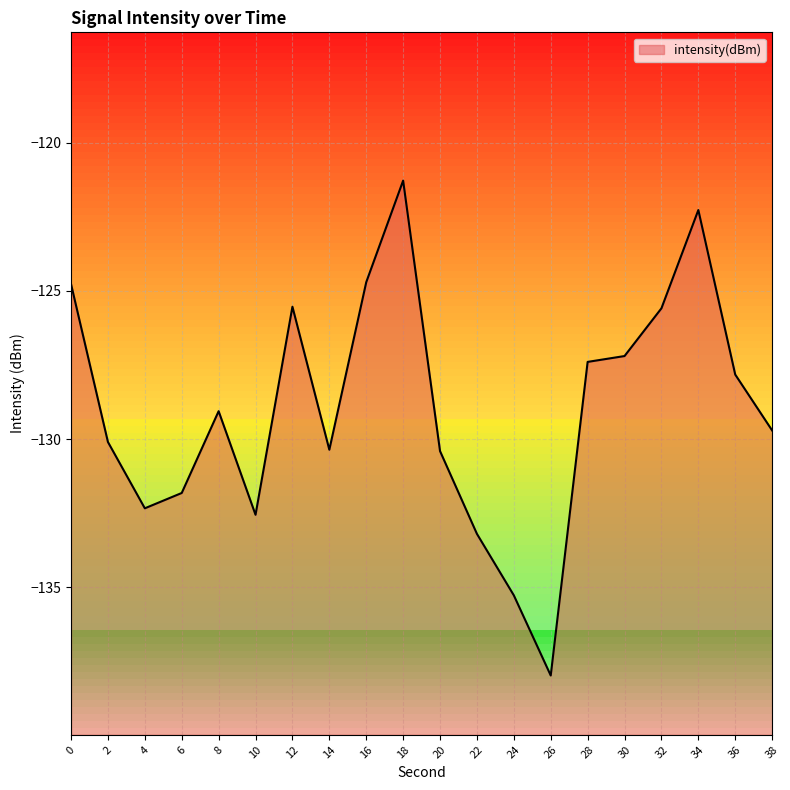

Which label corresponds to the largest value in the chart?

18